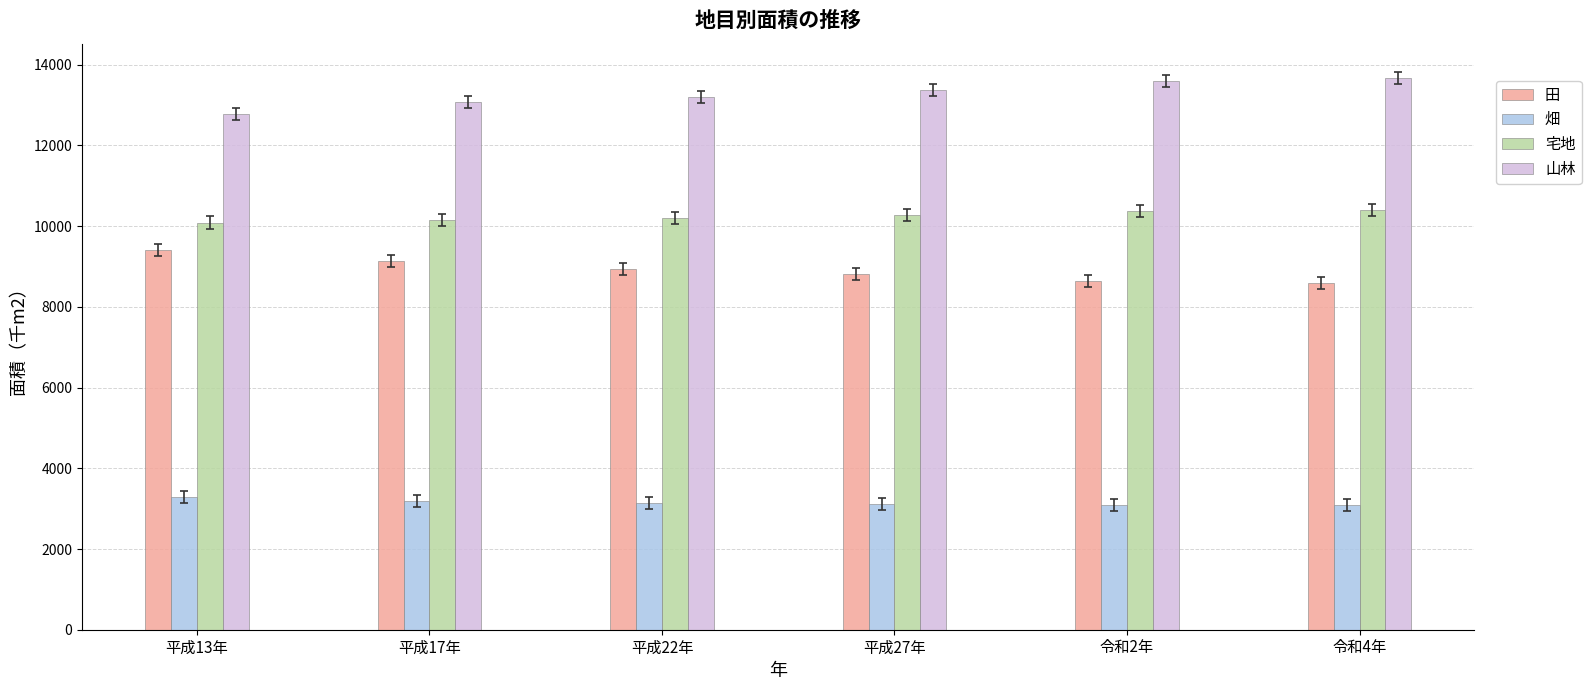

What is the value of the 宅地 bar at the 5th from the left?

10368